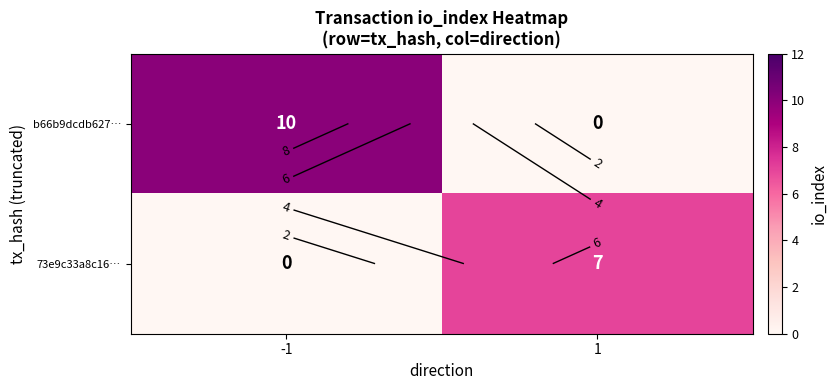

List the labels in order of 73e9c33a8c16… value, largest first.

1, -1